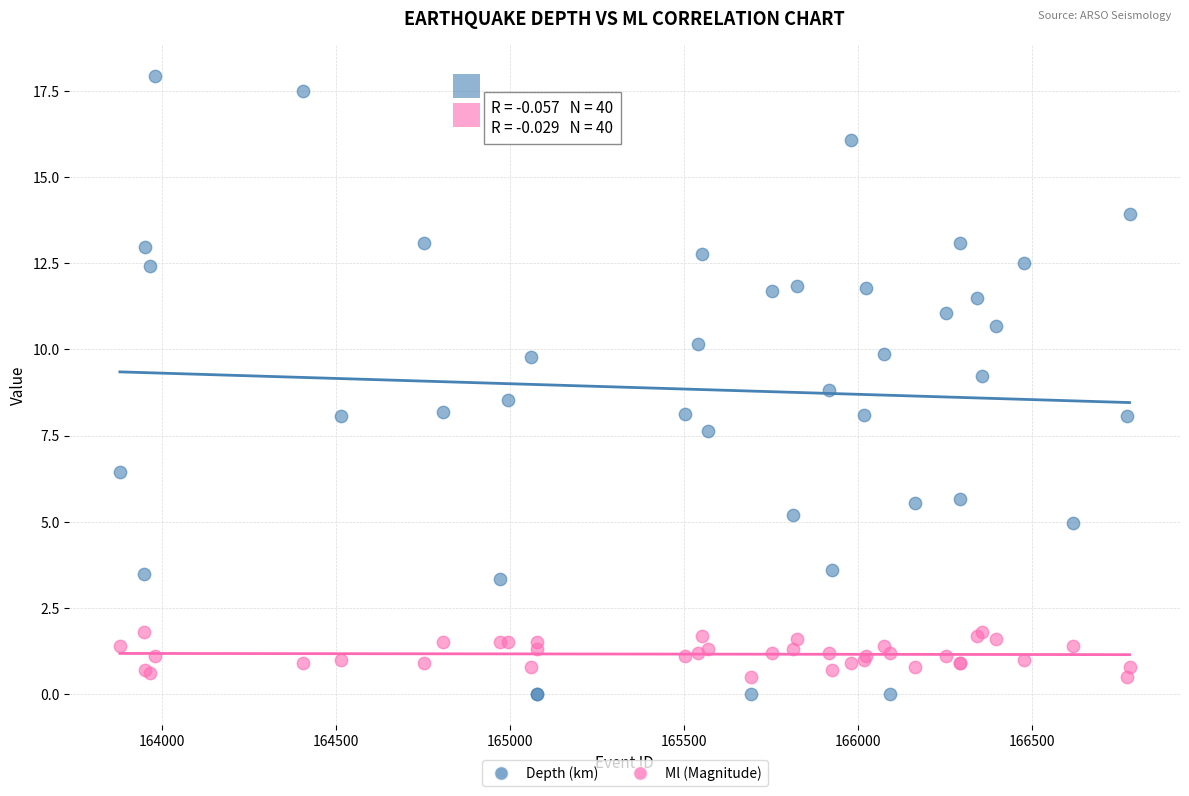

Which series reaches the maximum Y coordinate?

Depth (km)